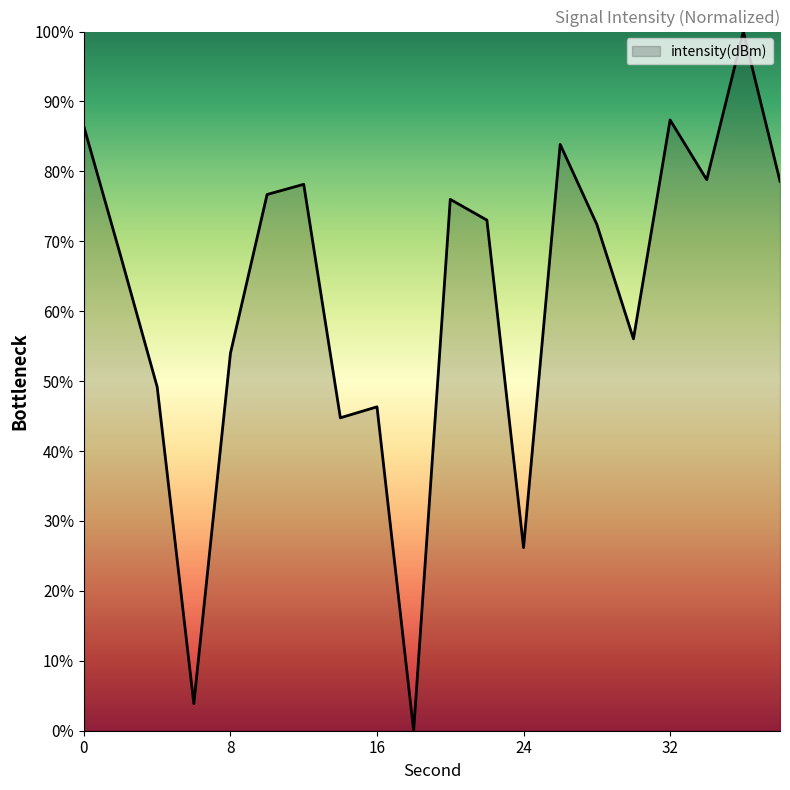

What is the difference between the maximum and minimum values?

100.0